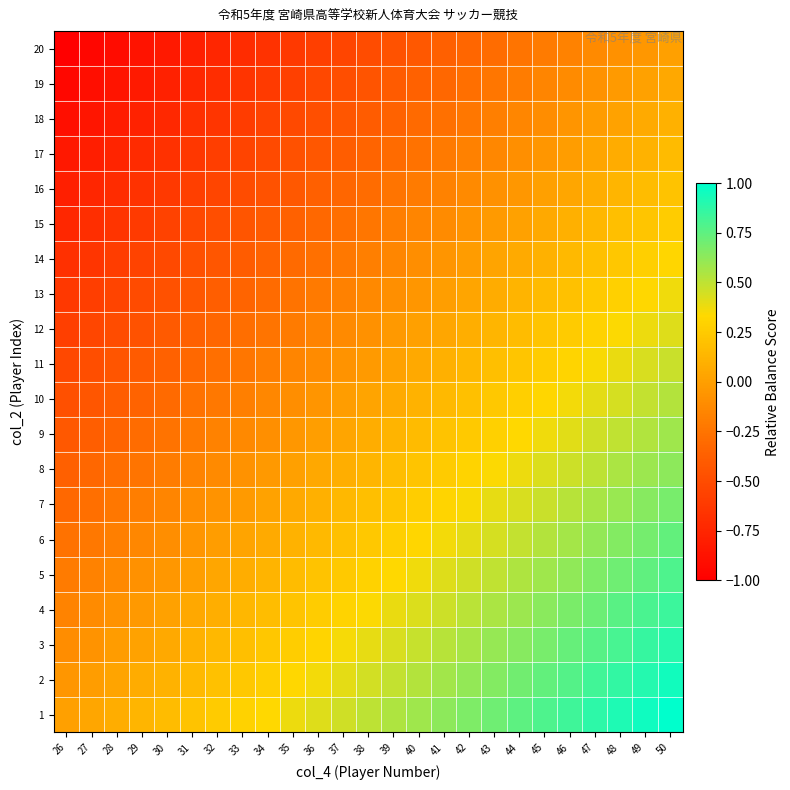

Which has a higher value, 26 or 37?

37